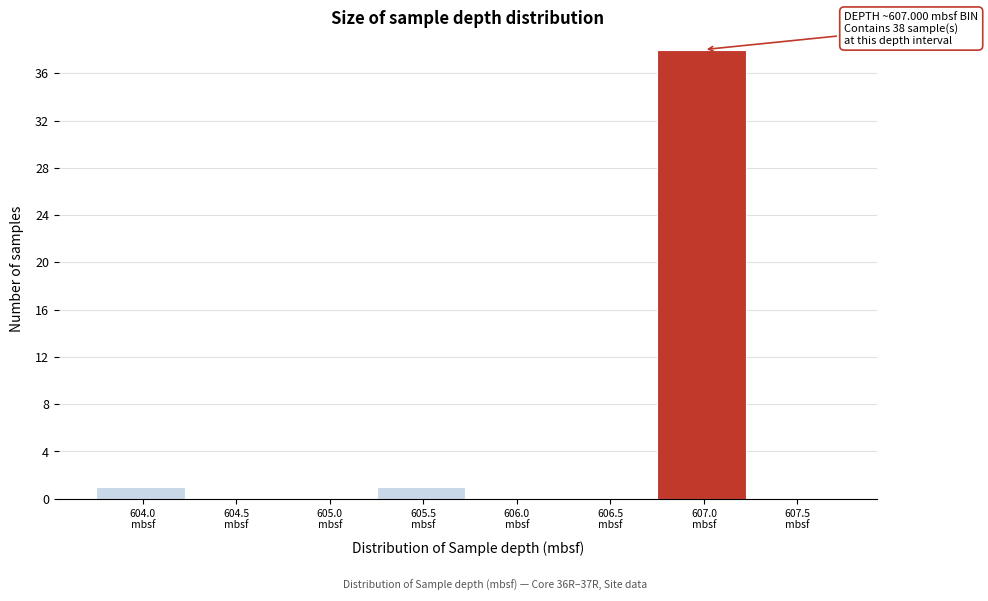

What is the sum of all values?

40